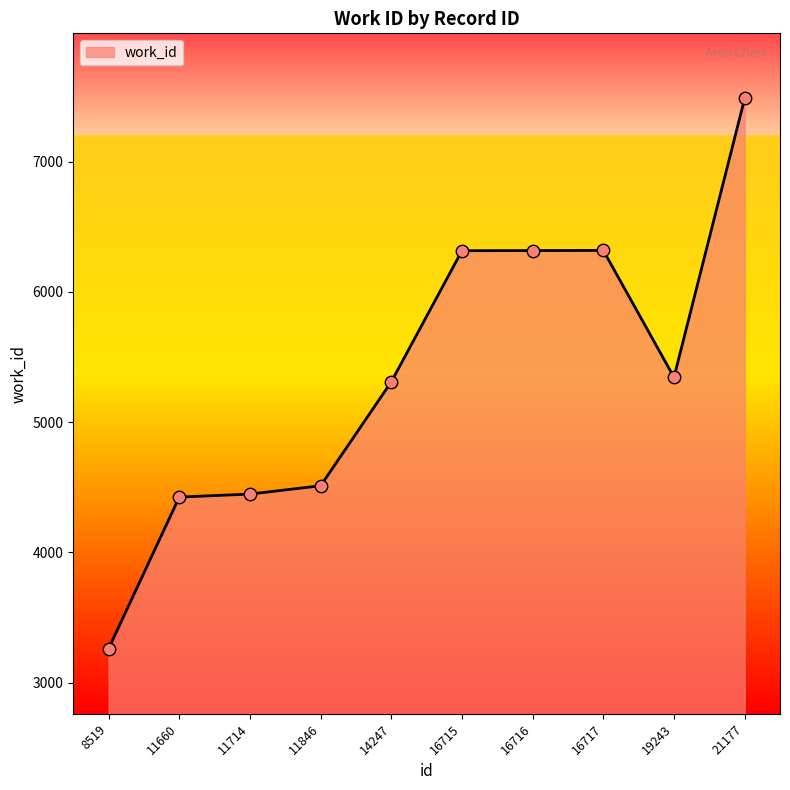

Approximately how many times larger is the value at 11714 compared to 16716?

0.7